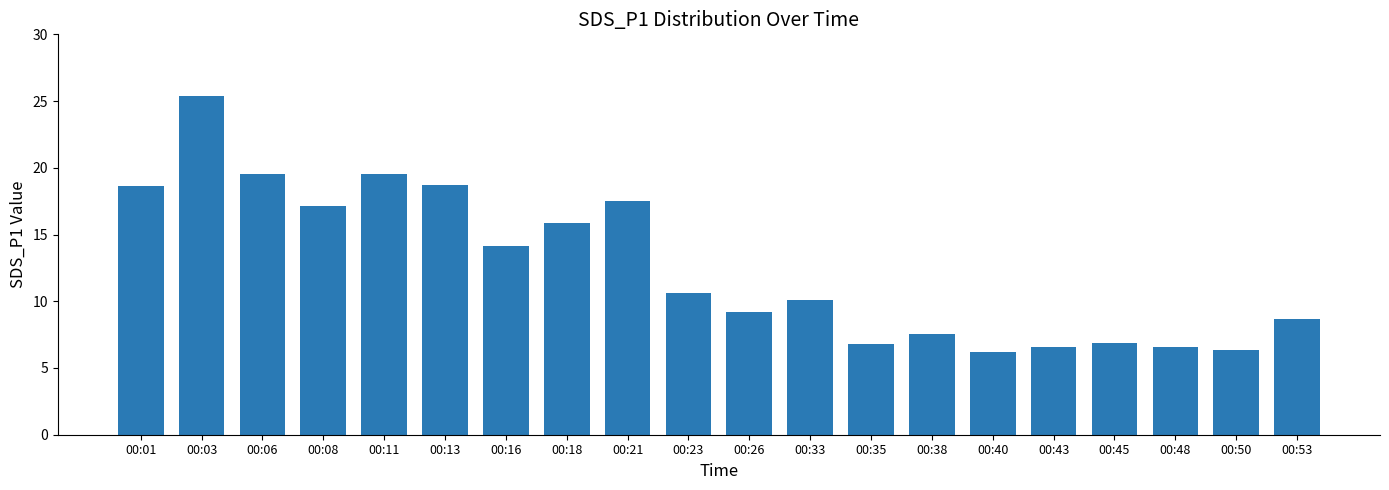

Are the bars horizontal?

No